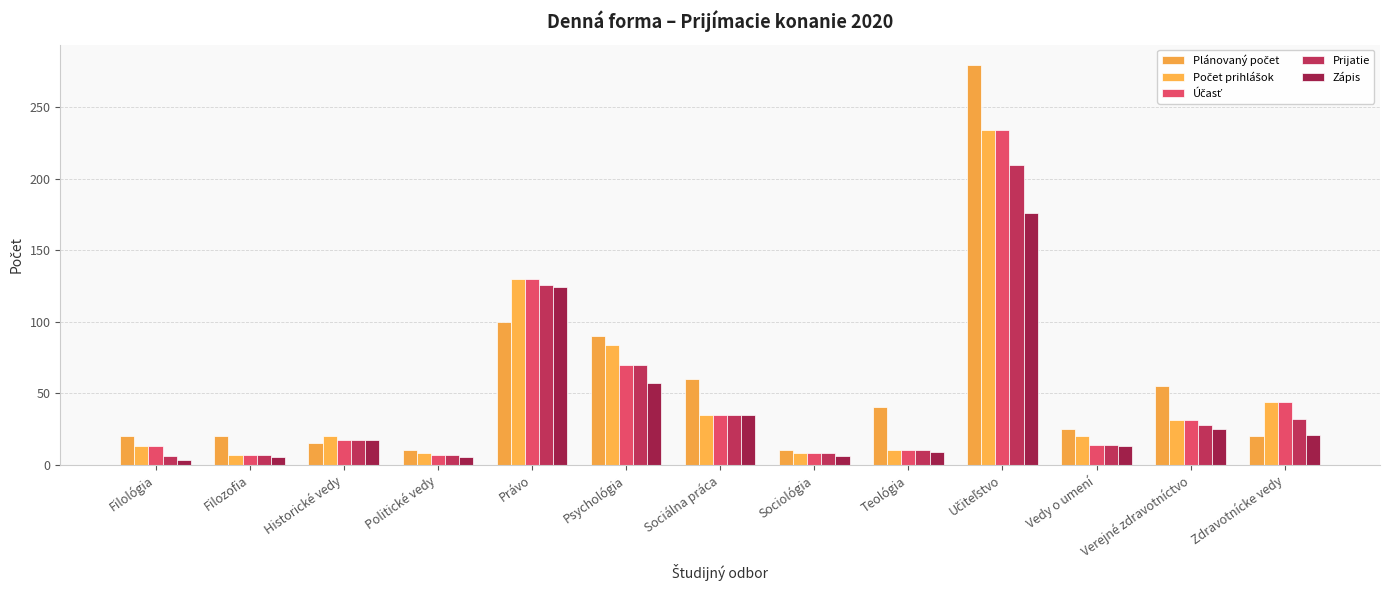

How many distinct data groups are displayed?

5